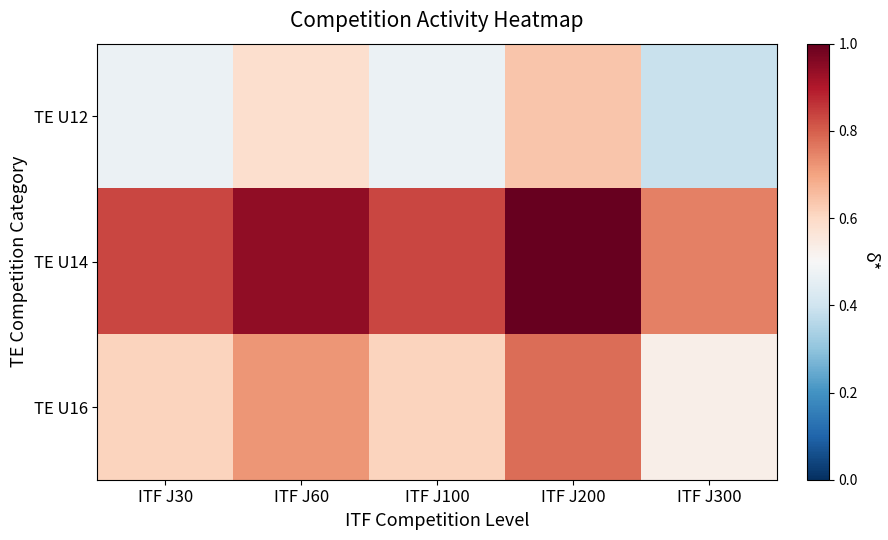

Reading right to left, extract all data points from this chart.

TE U12: ITF J300=0.4	ITF J200=0.6	ITF J100=0.5	ITF J60=0.6	ITF J30=0.5
TE U14: ITF J300=0.8	ITF J200=1.0	ITF J100=0.8	ITF J60=0.9	ITF J30=0.8
TE U16: ITF J300=0.5	ITF J200=0.8	ITF J100=0.6	ITF J60=0.7	ITF J30=0.6